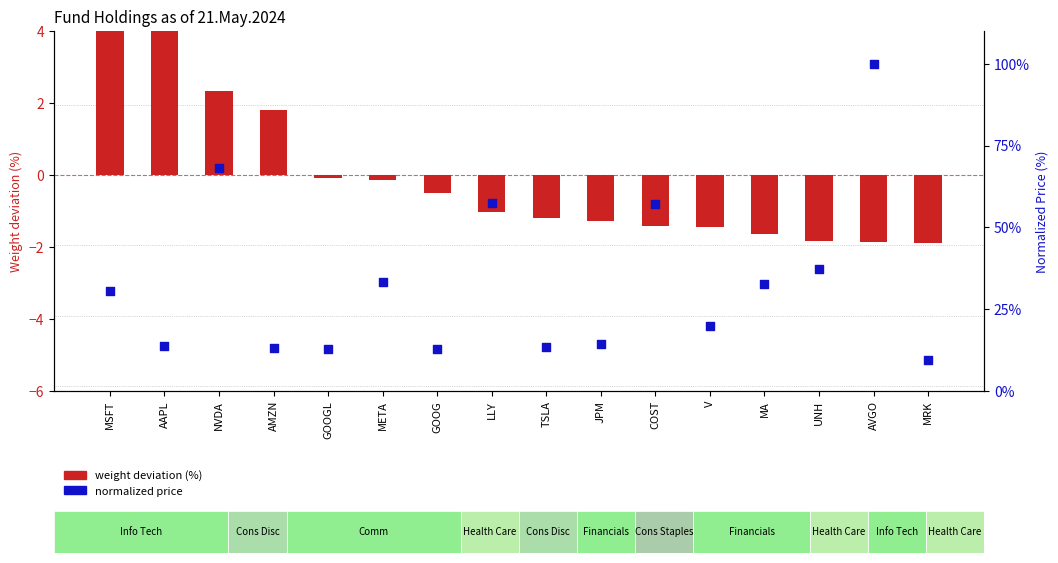

Which series reaches the maximum Y coordinate?

Normalized Price